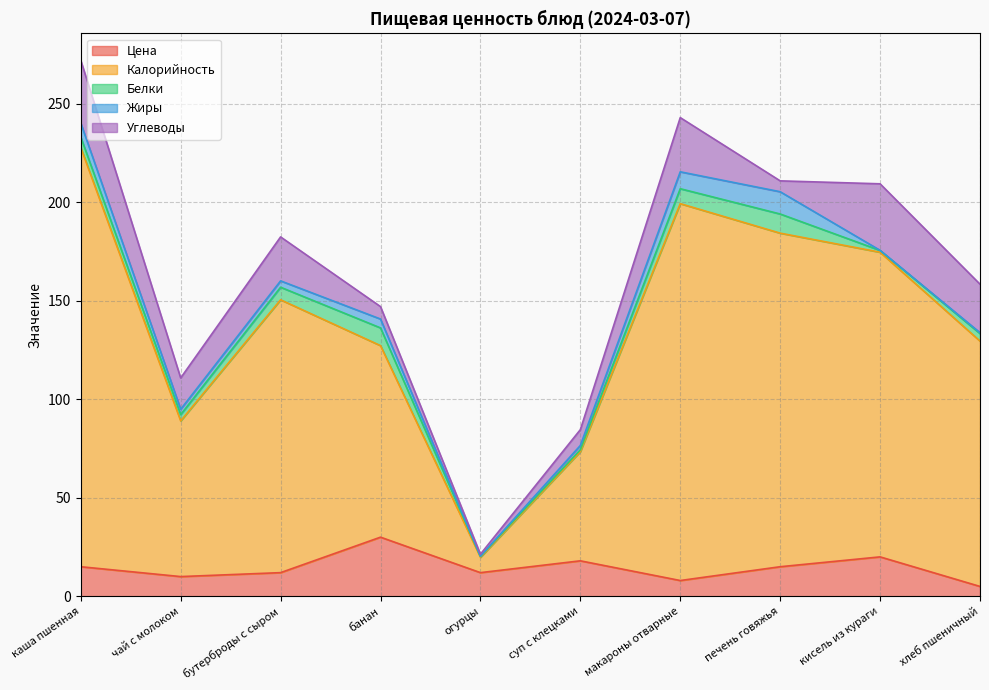

What is the sum of all Белки values?

47.4